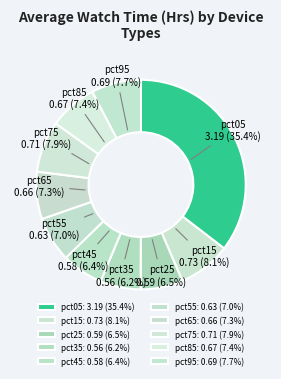

Which slice is the smallest?

pct35